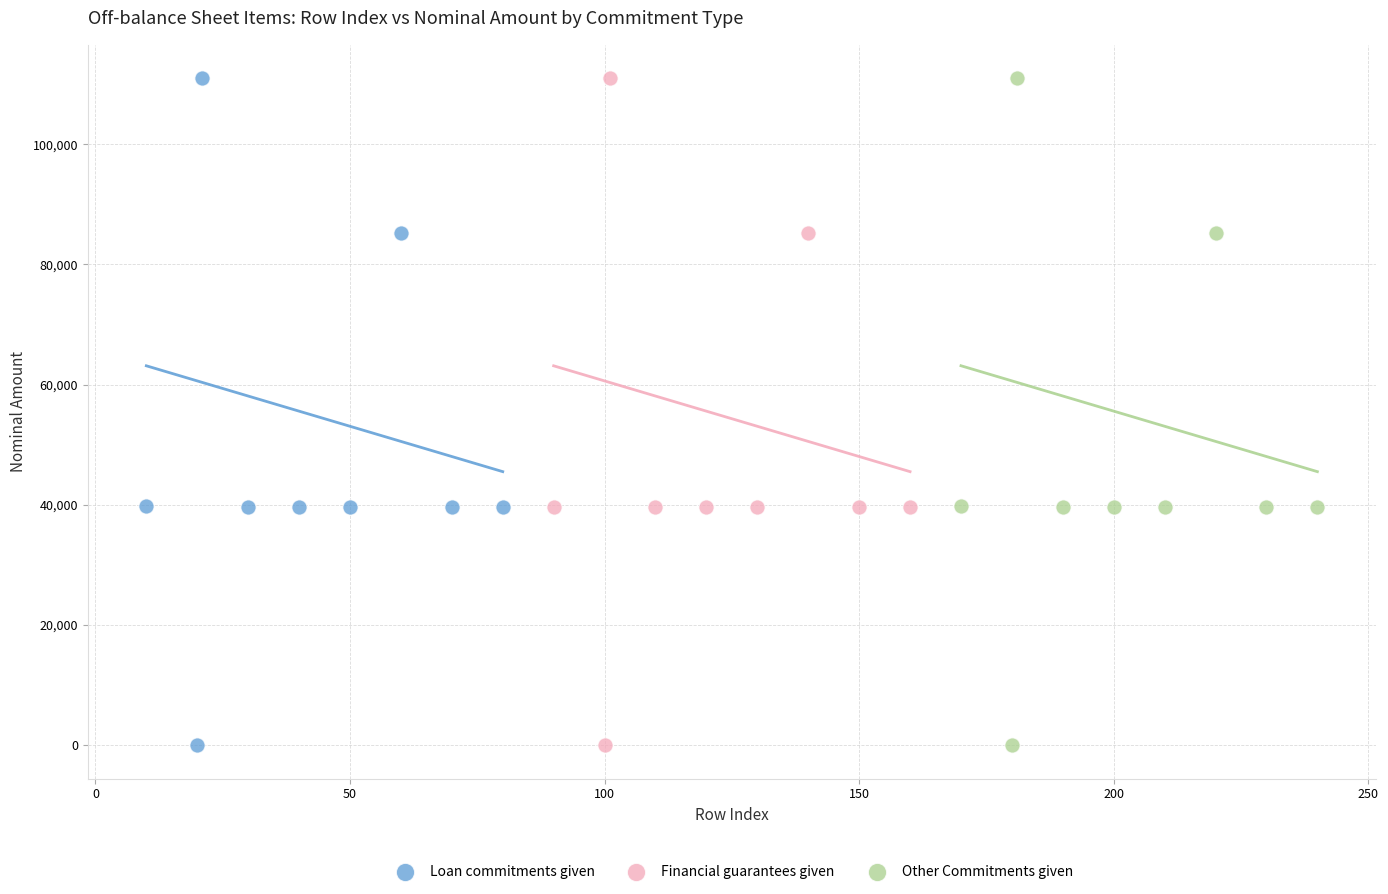

Which series has the largest Y range (max minus min)?

Other Commitments given